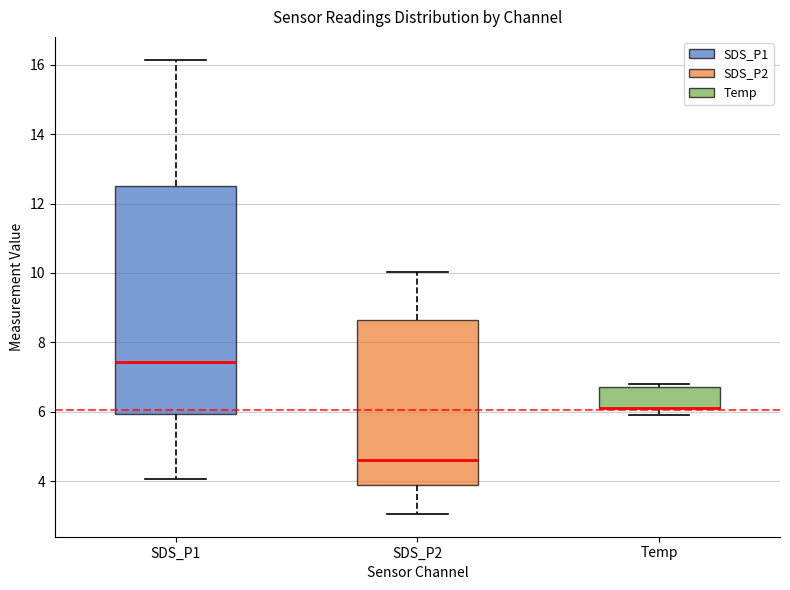

Comparing the boxes themselves (not the whiskers), which one is the tallest?

SDS_P1